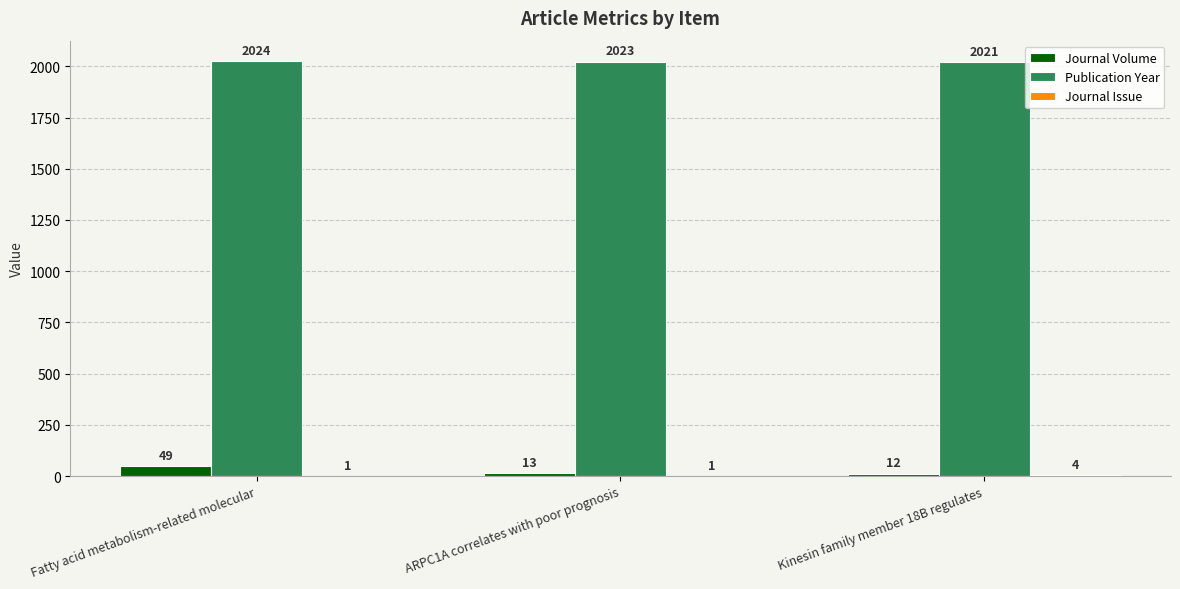

What is the maximum value for Publication Year?

2024